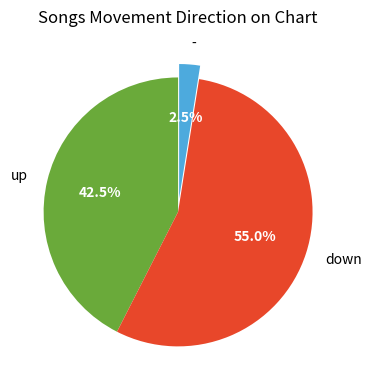

How many slices are in this pie chart?

3